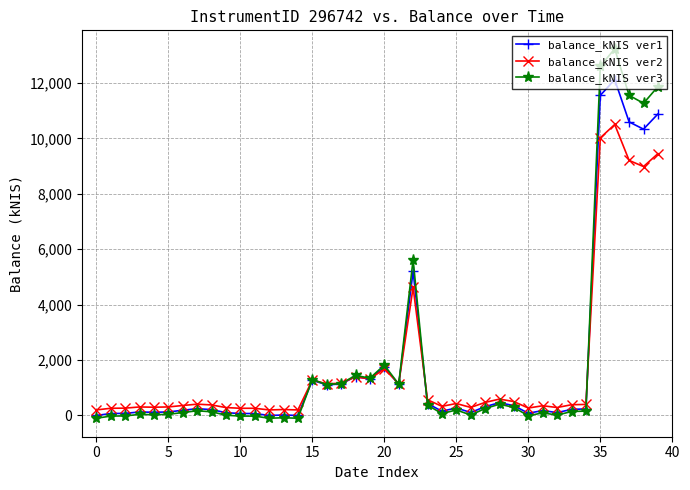

What are all the series names shown in the legend?

balance_kNIS ver1, balance_kNIS ver2, balance_kNIS ver3